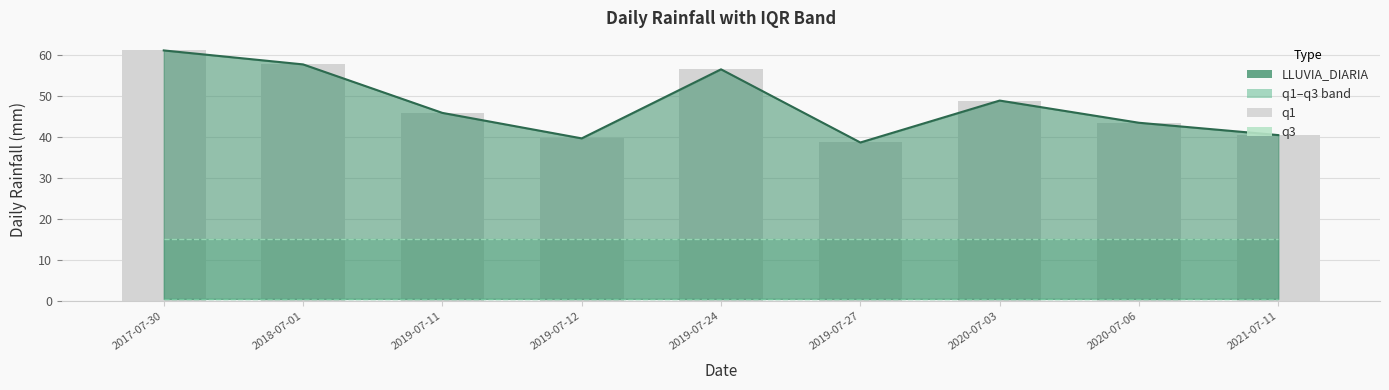

What is the average value of the q1 series?

0.6